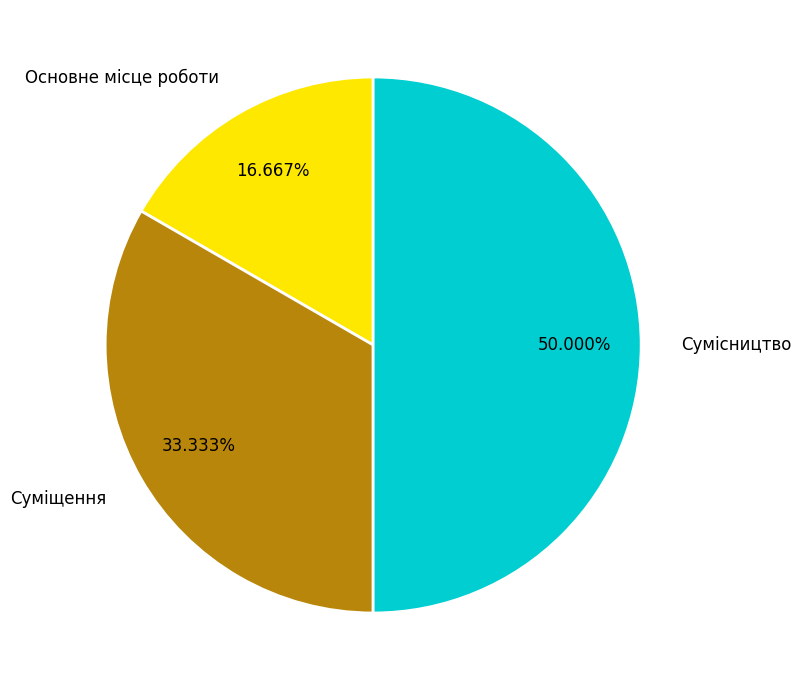

To the nearest percent, what is the average slice percentage?

33%